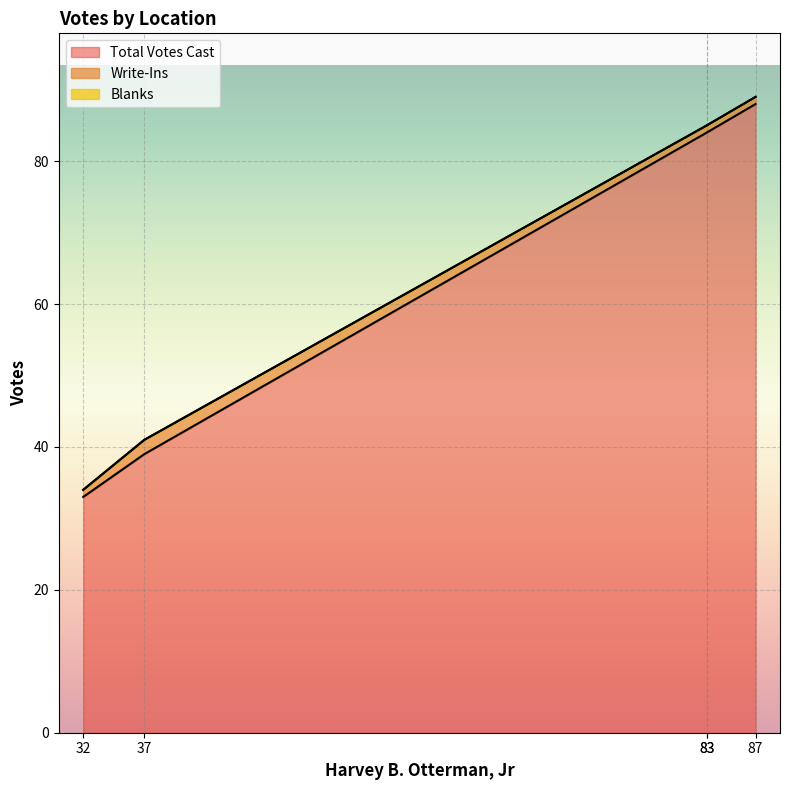

Which series changed the most between Groton and Topsham?

Total Votes Cast